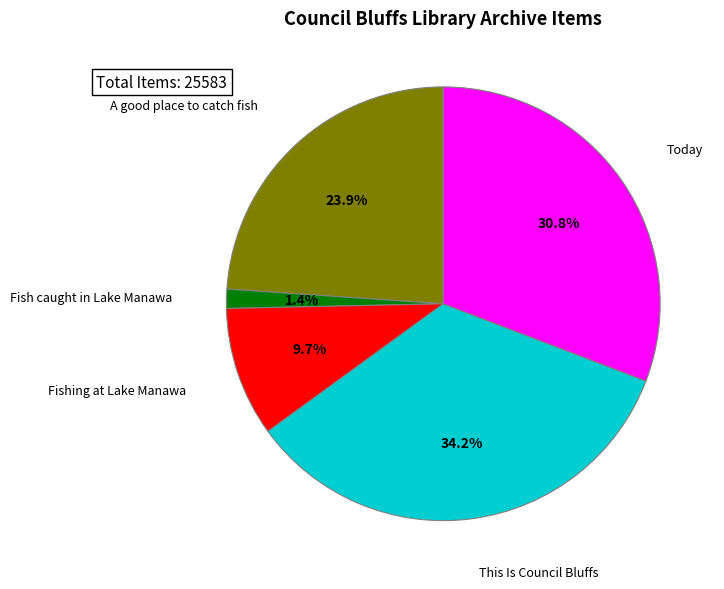

Which slice is the largest?

This Is Council Bluffs